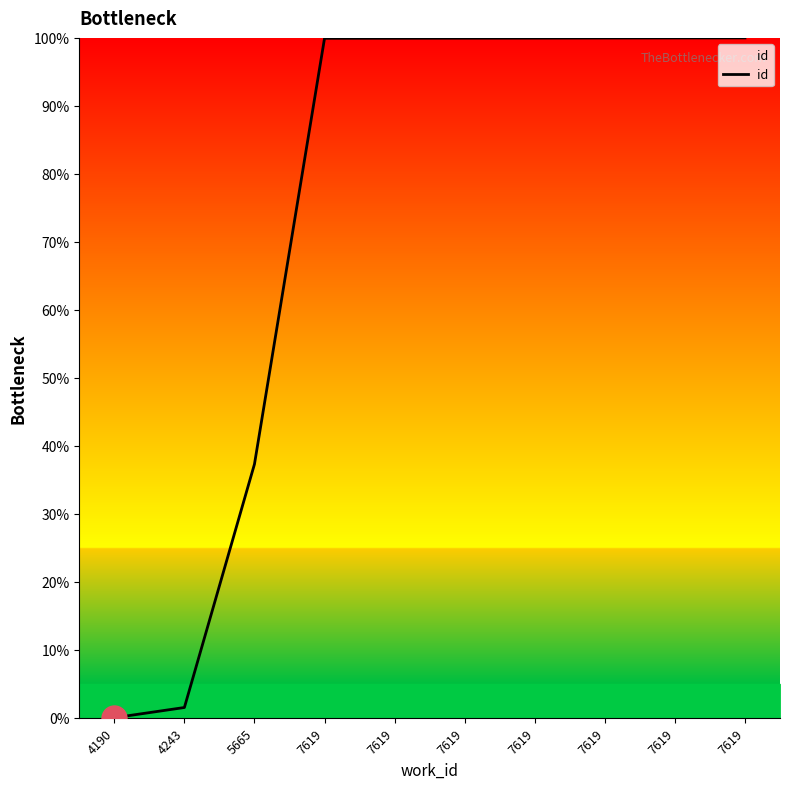

What is the difference between the maximum and second lowest values?

98.5